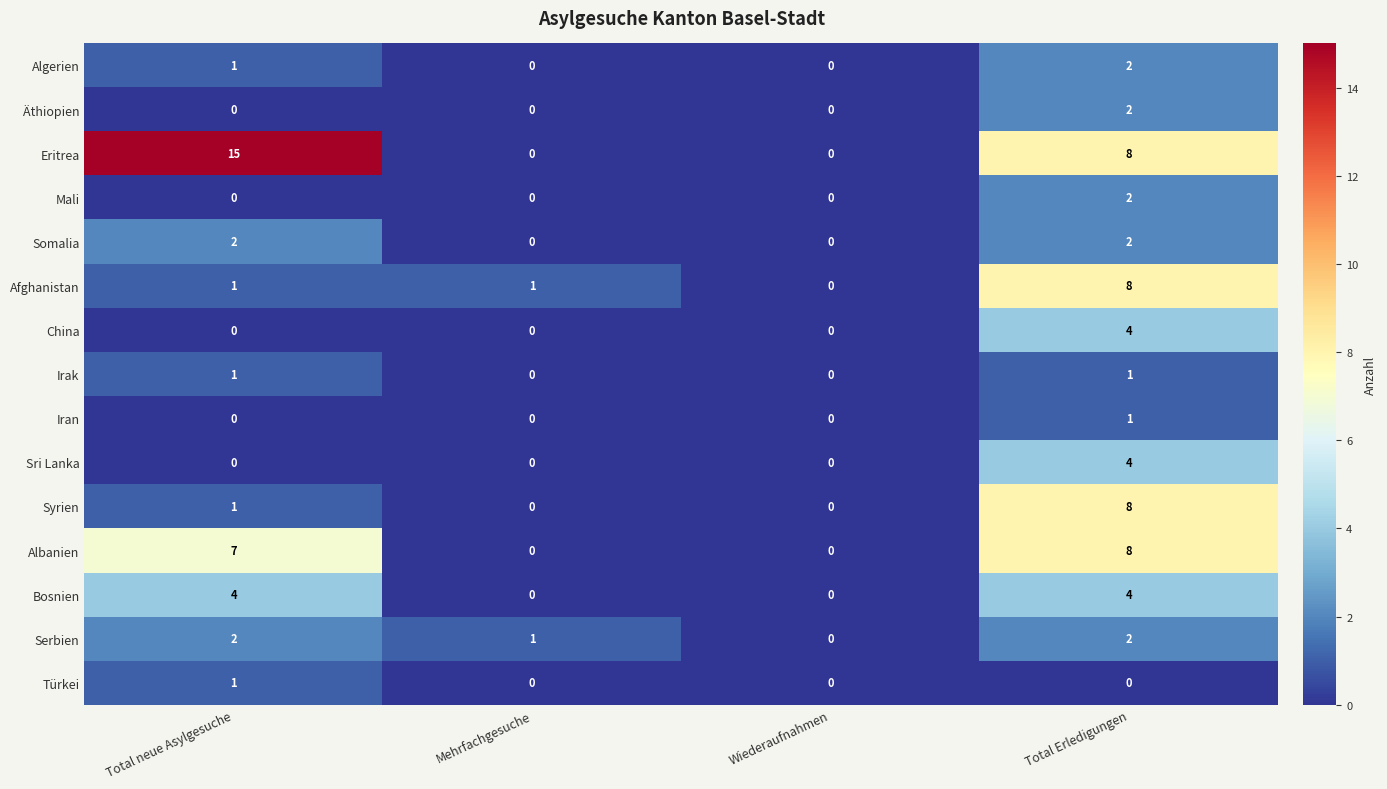

Count the China values in the range 0 to 4.

4